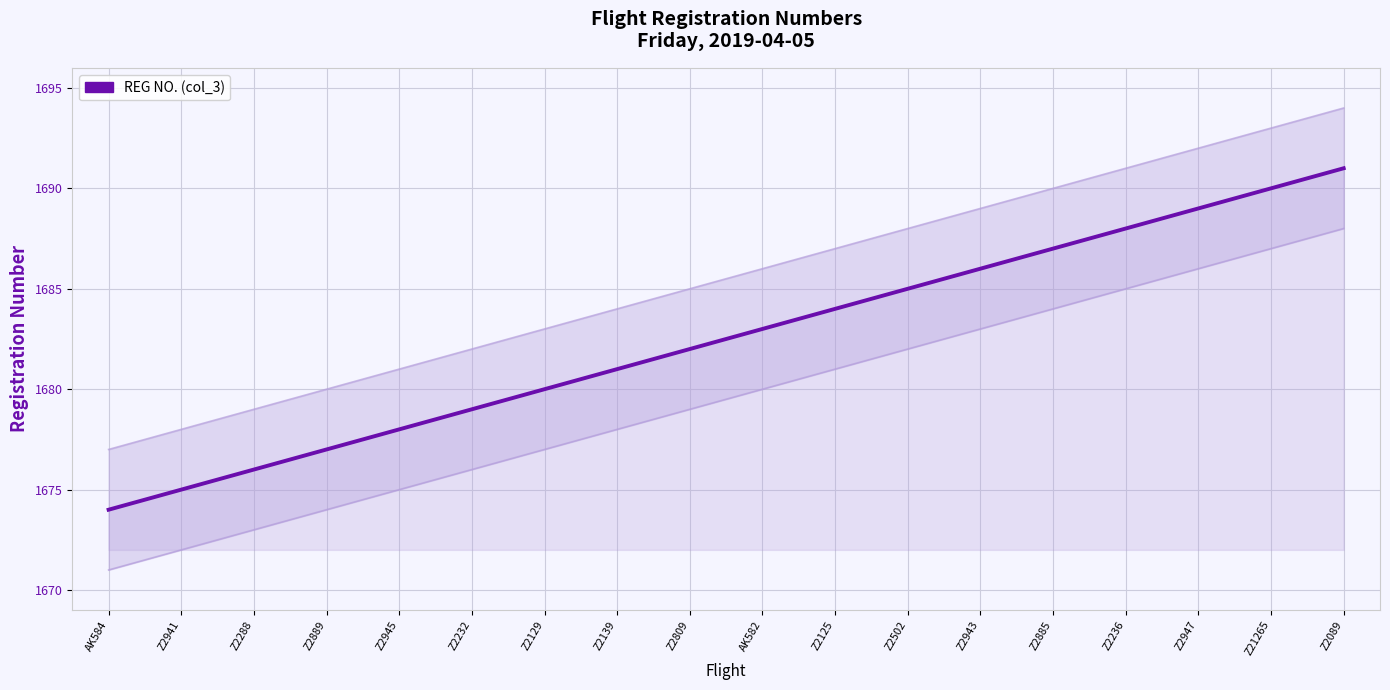

True or false: the data has more than 0 interior local peaks.

False